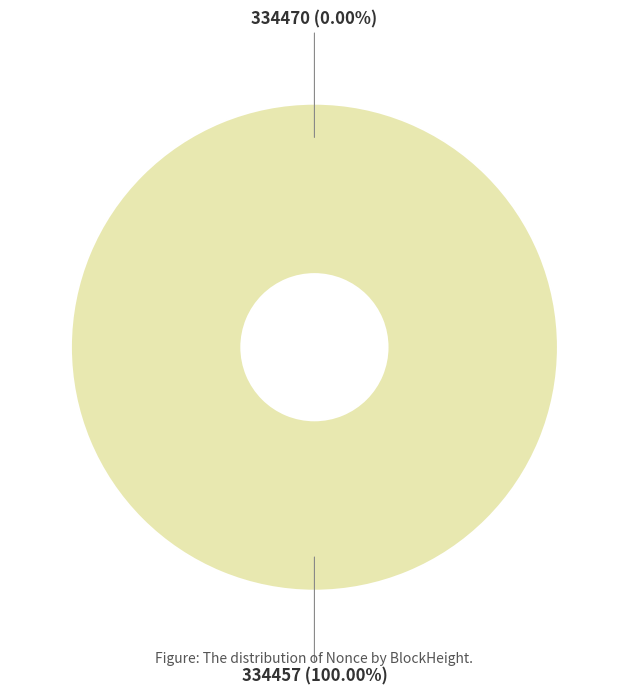

Which category has the biggest portion of the pie?

334457